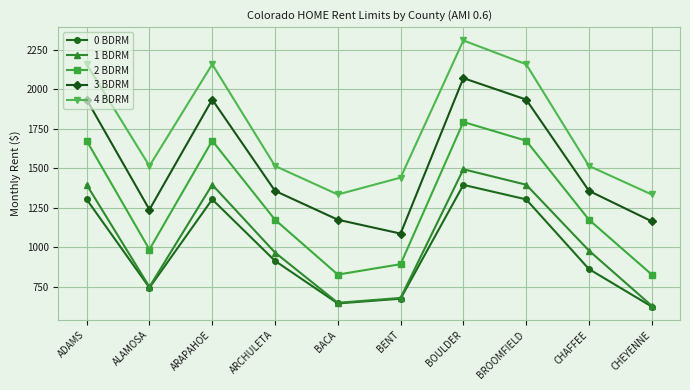

What is the label of the 1st point from the left?

ADAMS